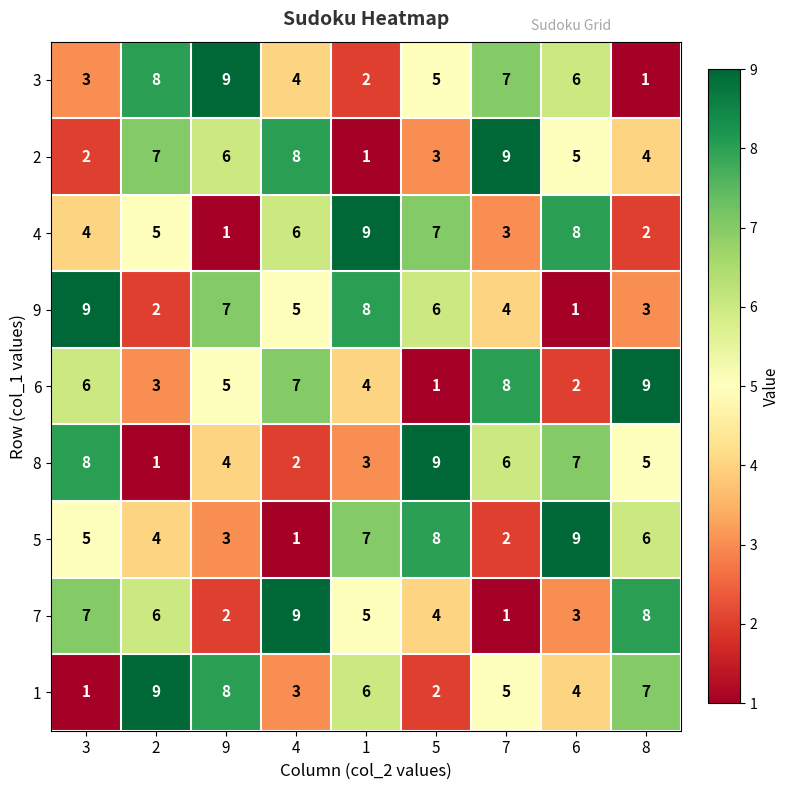

What is the highest value of the 6 series?

9